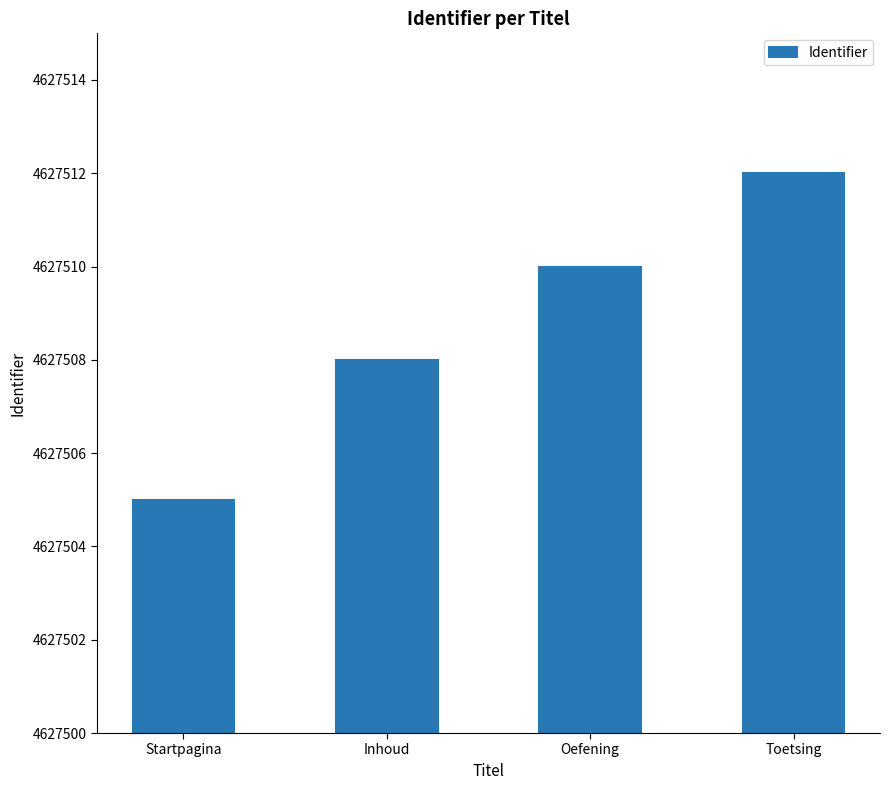

What is the label of the 4th bar from the right?

Startpagina